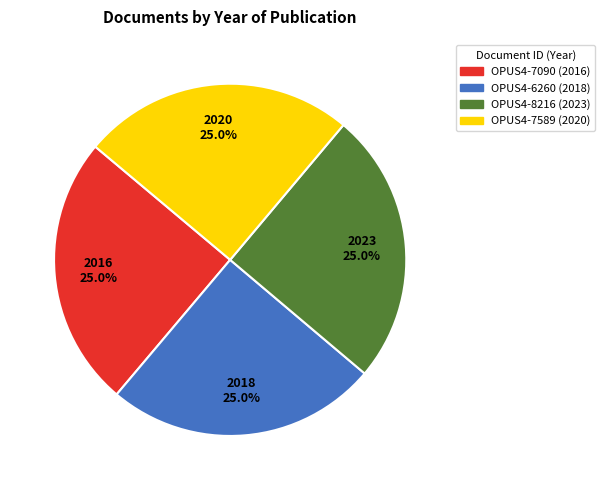

What percentage is the OPUS4-7589 slice, to the nearest percent?

25%